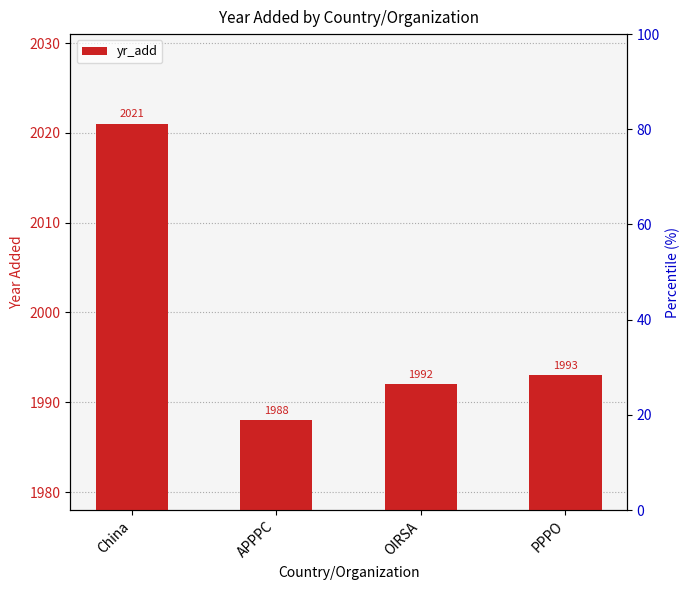

Is it true that the value at APPPC is 1988?

True